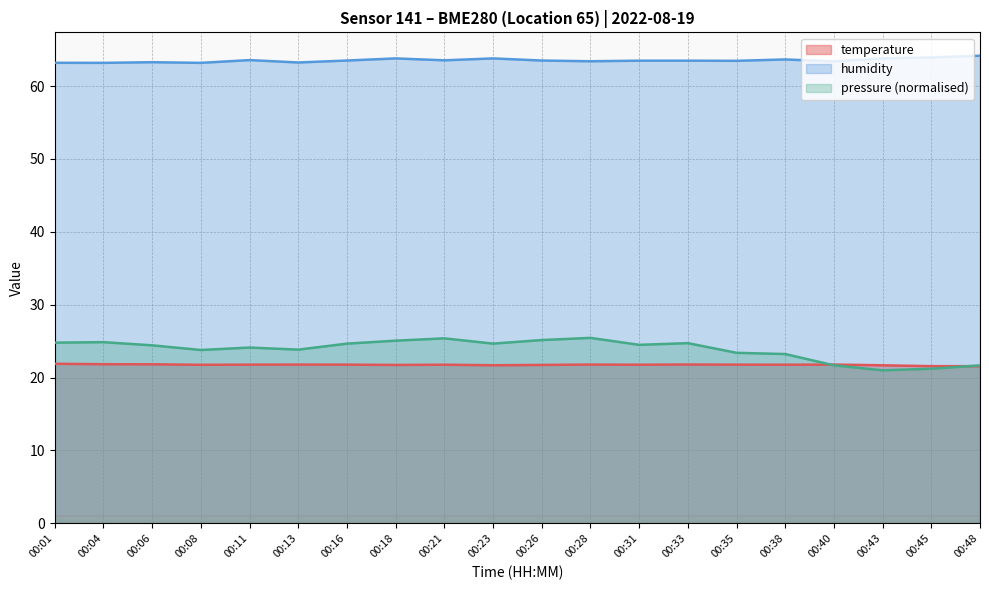

Which series changed the most between 00:06 and 00:18?

humidity